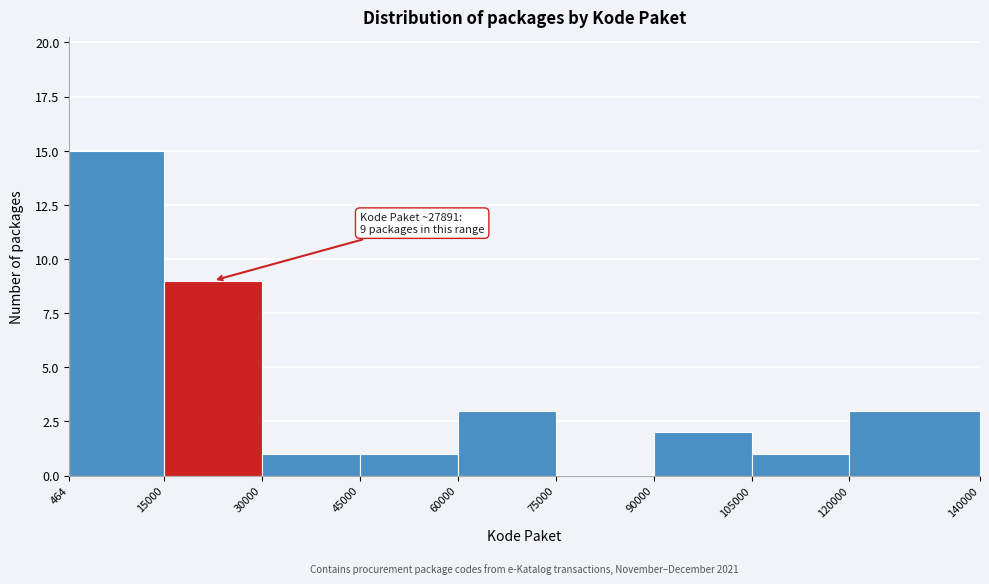

Which range on the x-axis has the tallest bar?

464 to 15000